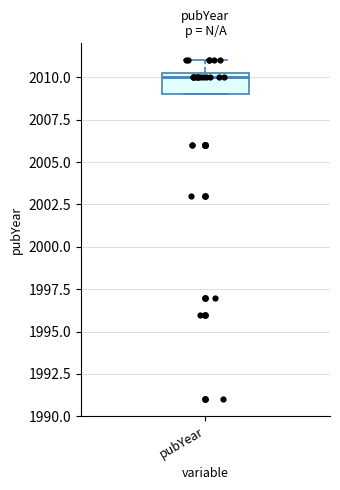

Transcribe this box plot: give where the median line is, the range the box spans, and where the two whiskers end, as read against the y-axis. The values are not printed on the chart, so give them approximately, as read against the axis.

median 2010.0, box 2009.0 to 2010.5, whiskers 2009.0 to 2011.0